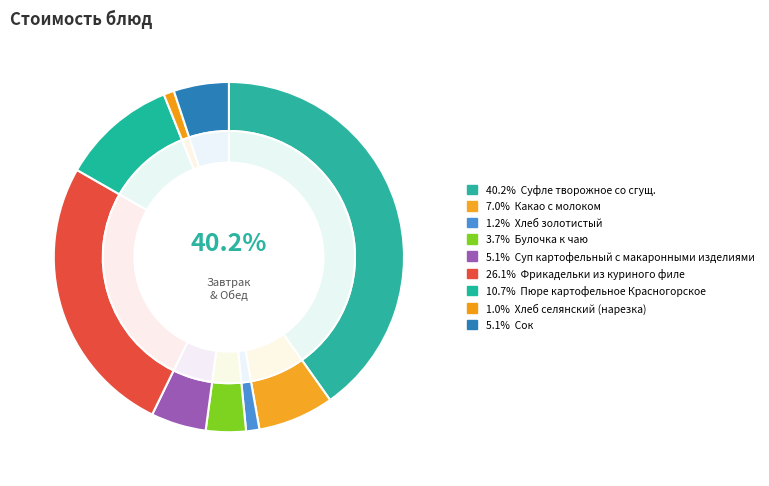

To the nearest percent, what is the difference between the largest and smallest slice percentages?

39%